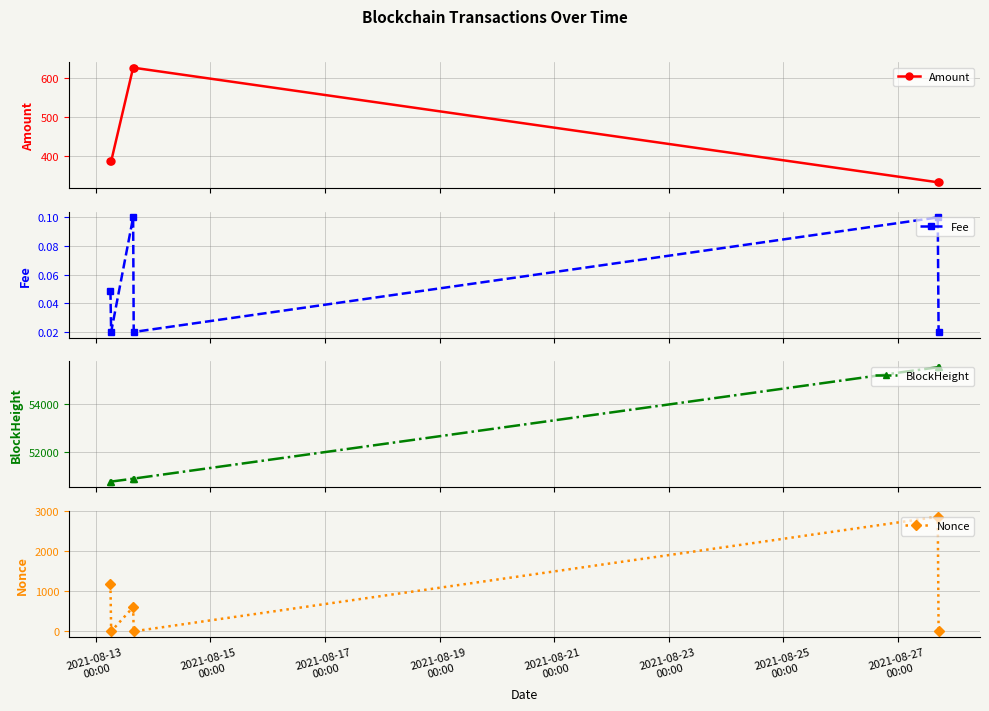

Does the chart display data point markers on the line(s)?

Yes